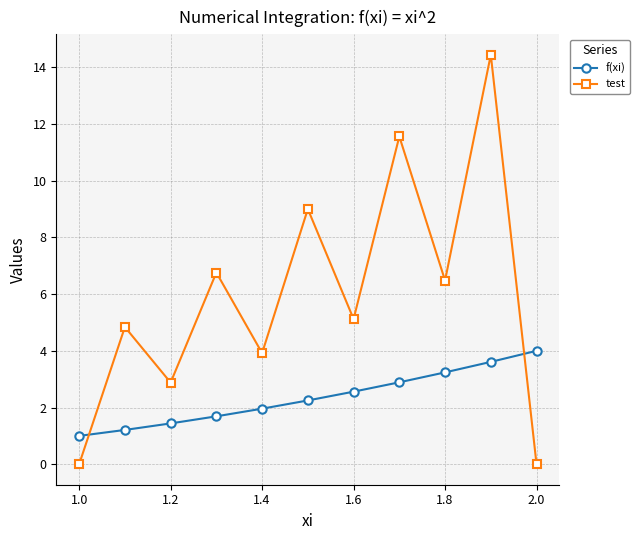

Which series has the largest range (max minus min)?

test